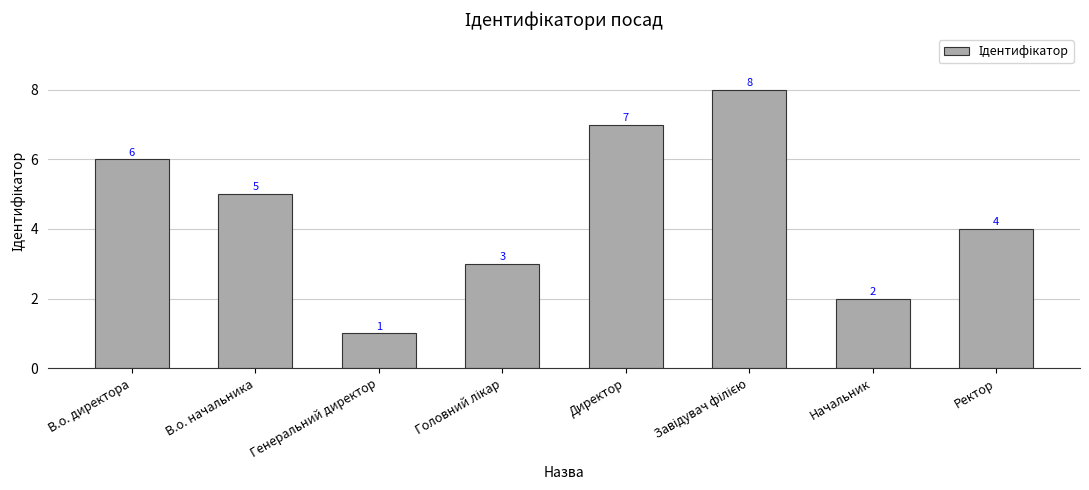

What is the sum of all values?

36